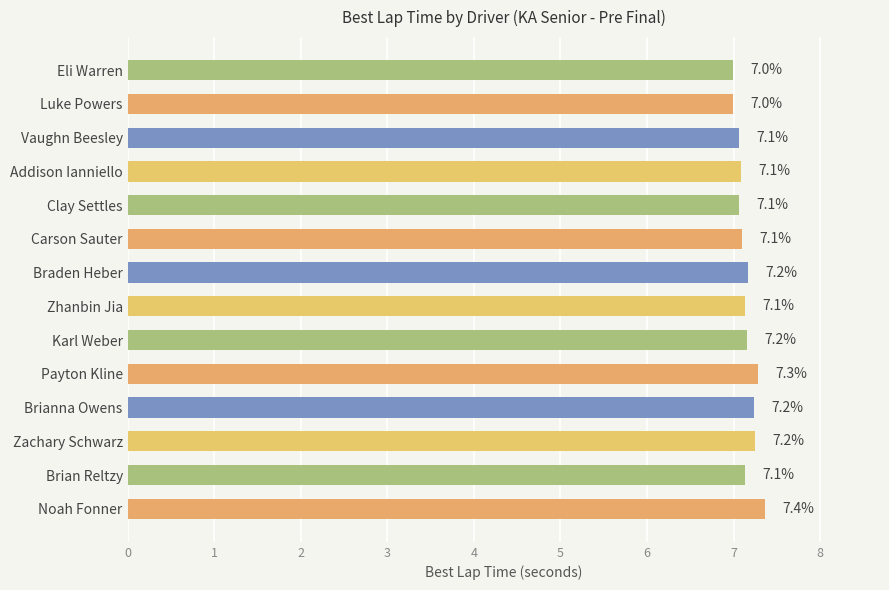

What is the value of the 14th bar from the top?

7.4